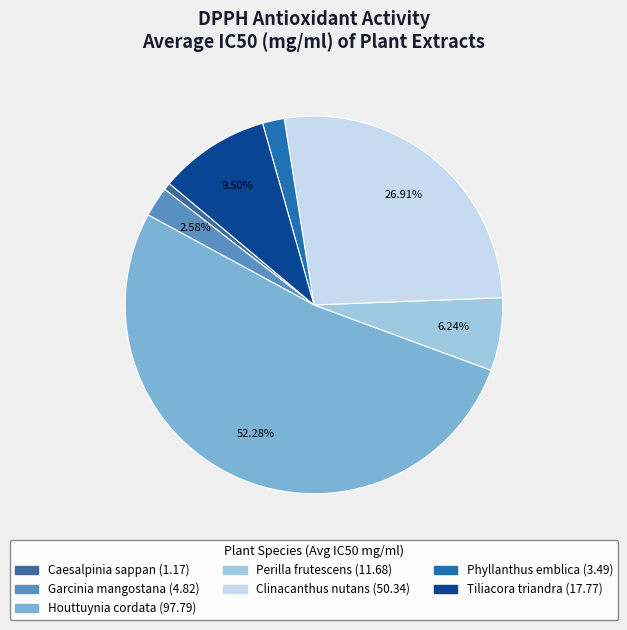

True or false: Clinacanthus nutans accounts for 18% of the total.

False